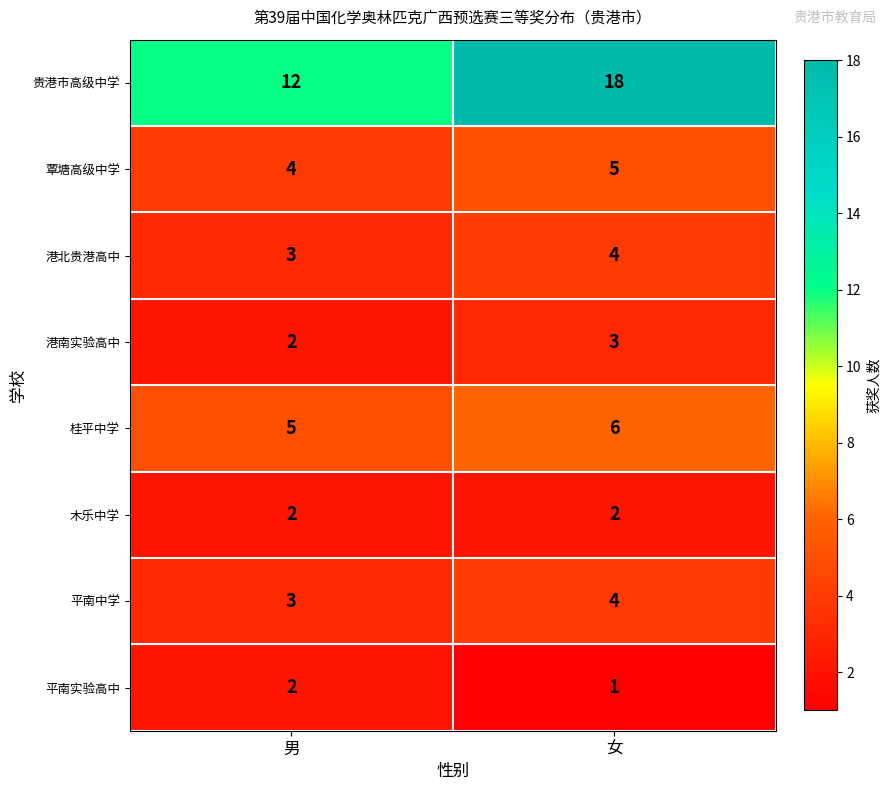

Where is 桂平中学 nearest to the value 5?

男